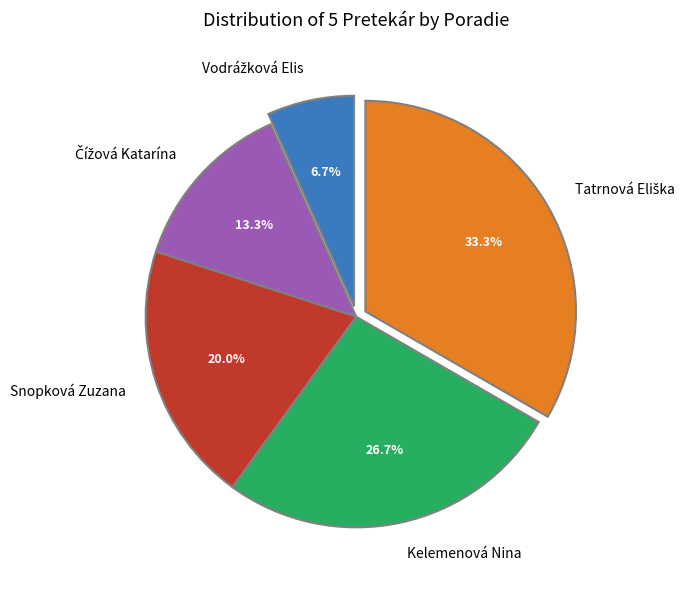

What percentage is NOT represented by Kelemenová Nina?

73.3%